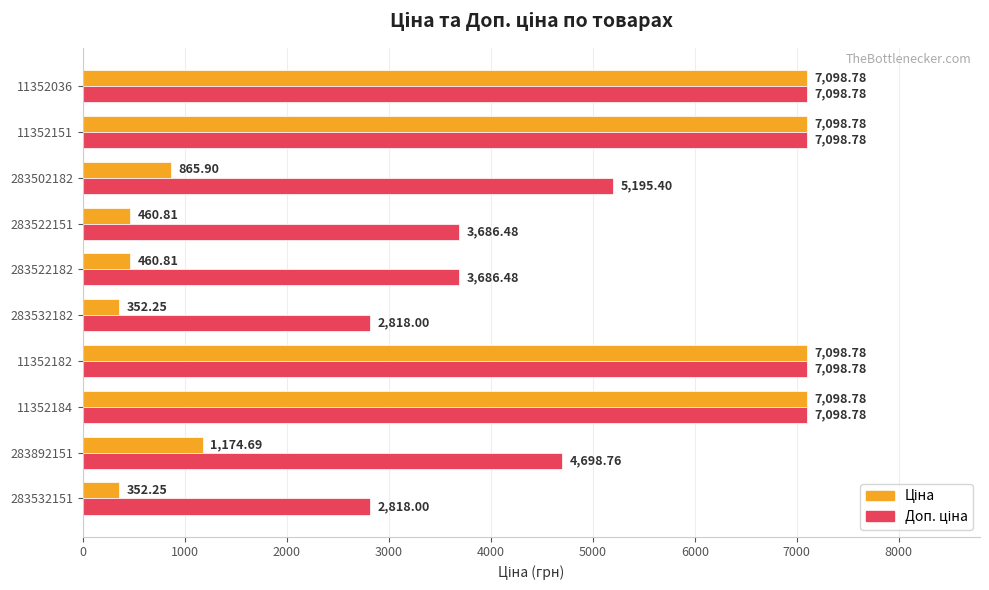

At how many categories does at least one series exceed 6625?

4